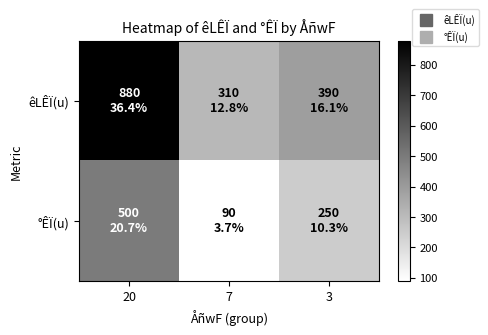

Which series has the widest spread of values?

êLÊÏ(u)